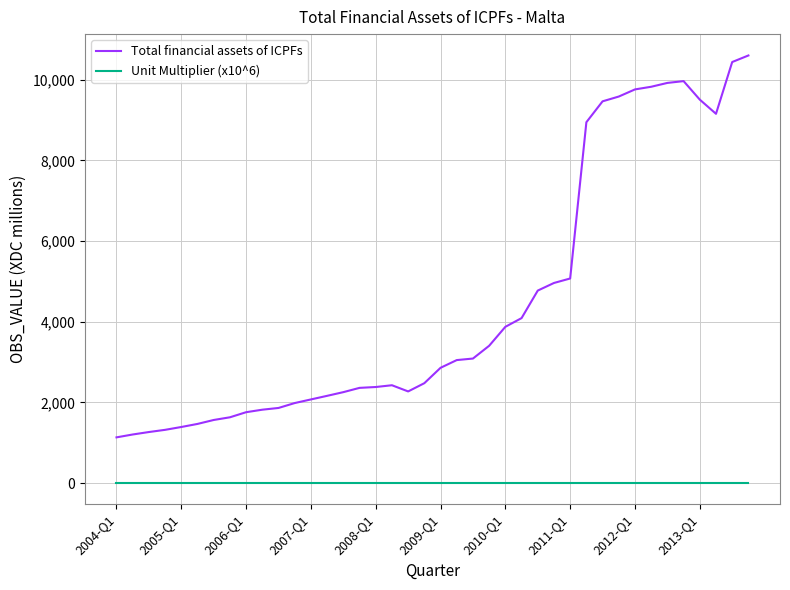

What is the greatest value displayed?

10604.5